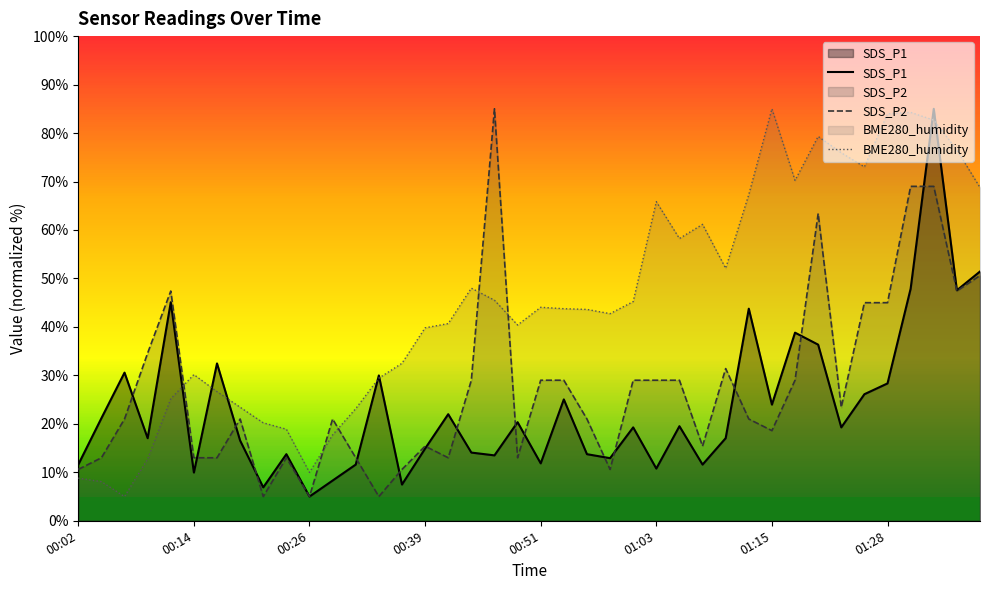

True or false: SDS_P2 and SDS_P1 cross at least once.

True